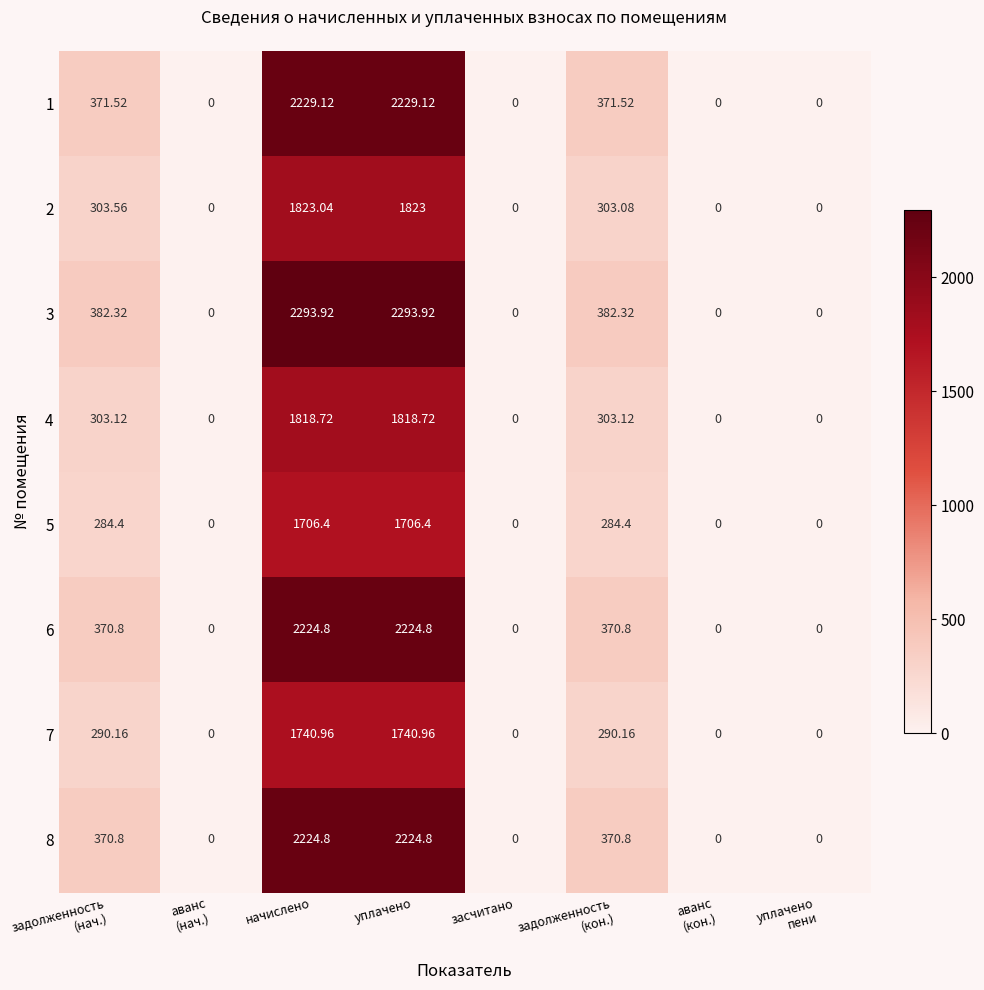

At which category is the sum across all series the highest?

начислено